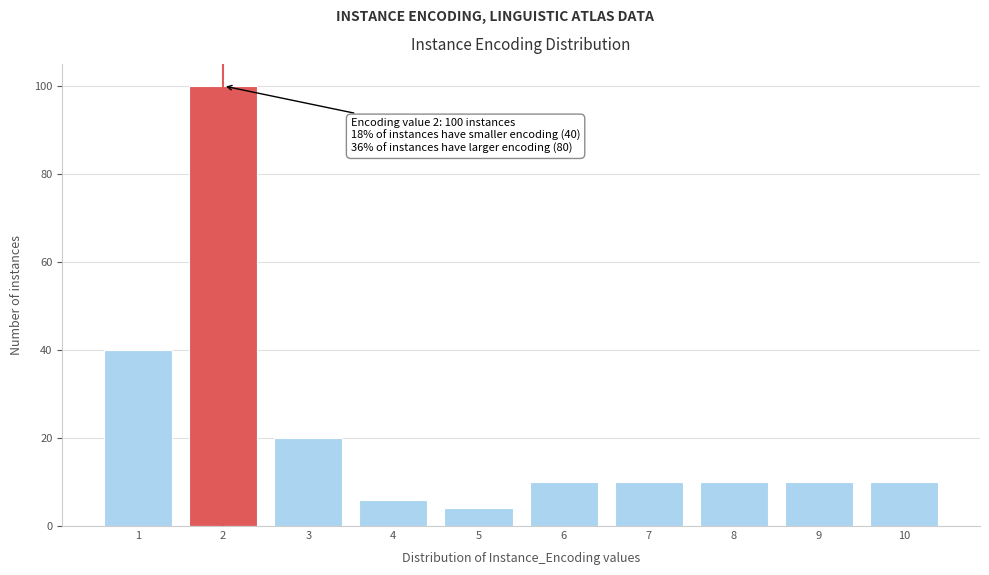

Reading left to right, transcribe all the data shown in this chart.

1=40	2=100	3=20	4=6	5=4	6=10	7=10	8=10	9=10	10=10